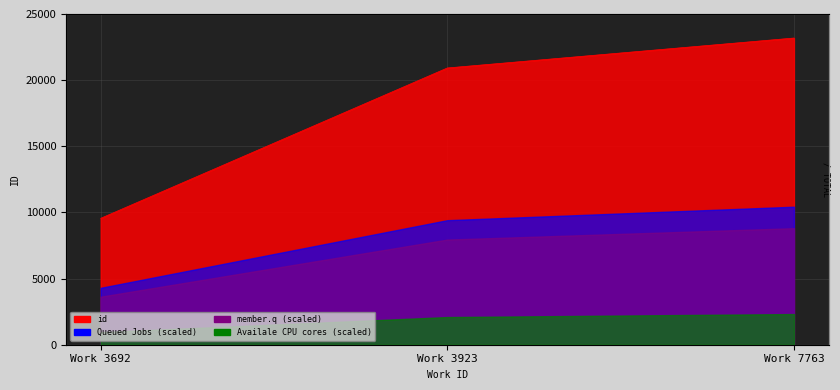

Approximately how many times larger is the value at Work 3692 compared to Work 3923?

0.5